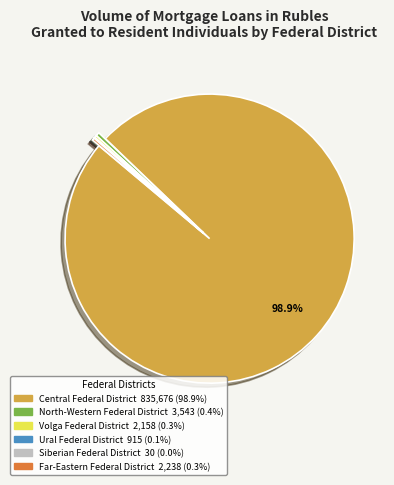

Does Central Federal District represent more than half of the total?

Yes